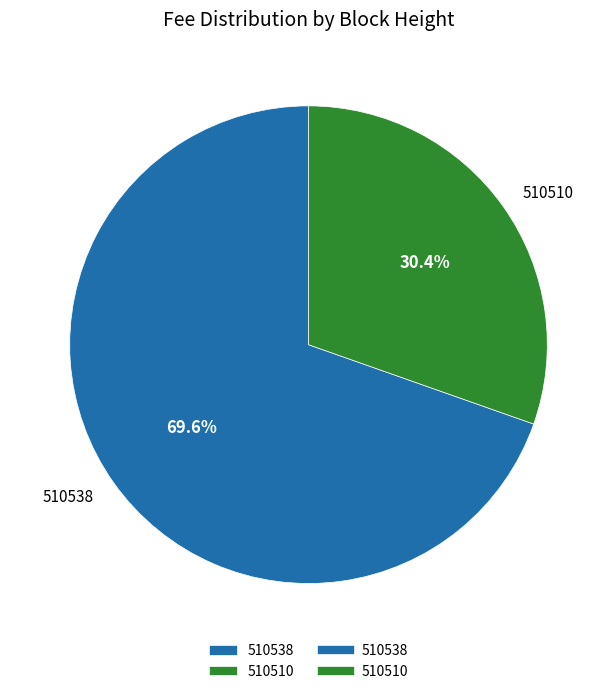

Rank the categories by value from lowest to highest.

510510, 510538